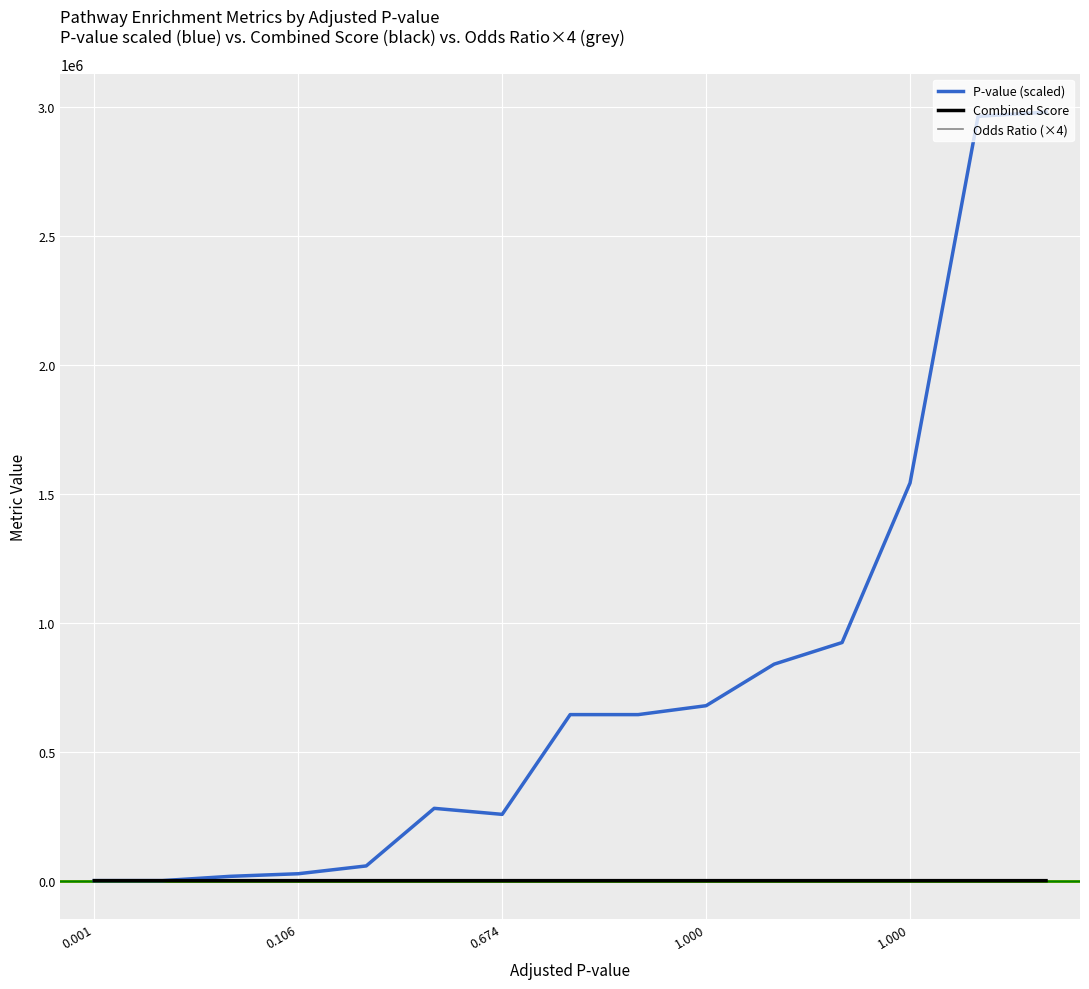

Which series changed the most between 10 and 13?

P-value (scaled)